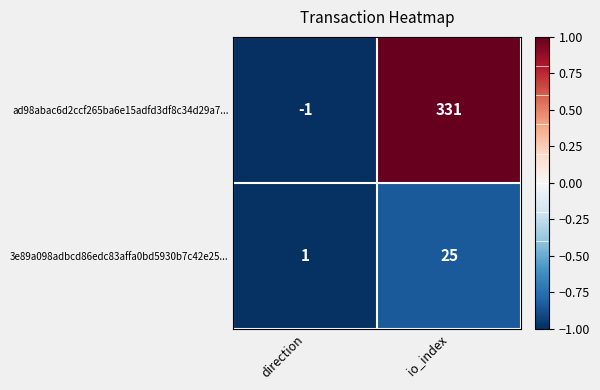

Count the number of data series in this chart.

2